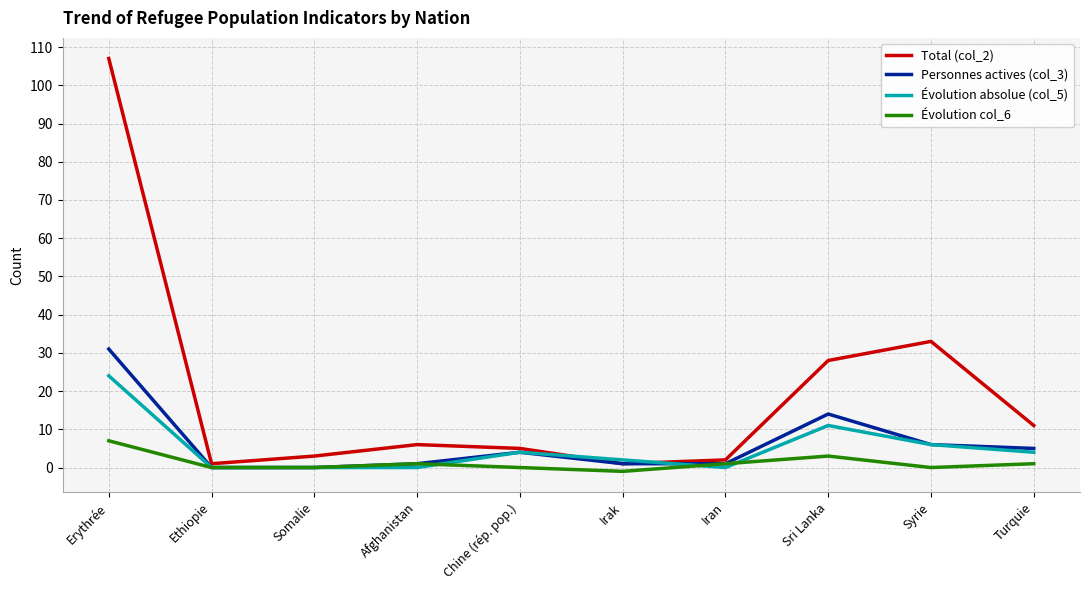

What is the greatest value displayed?

107